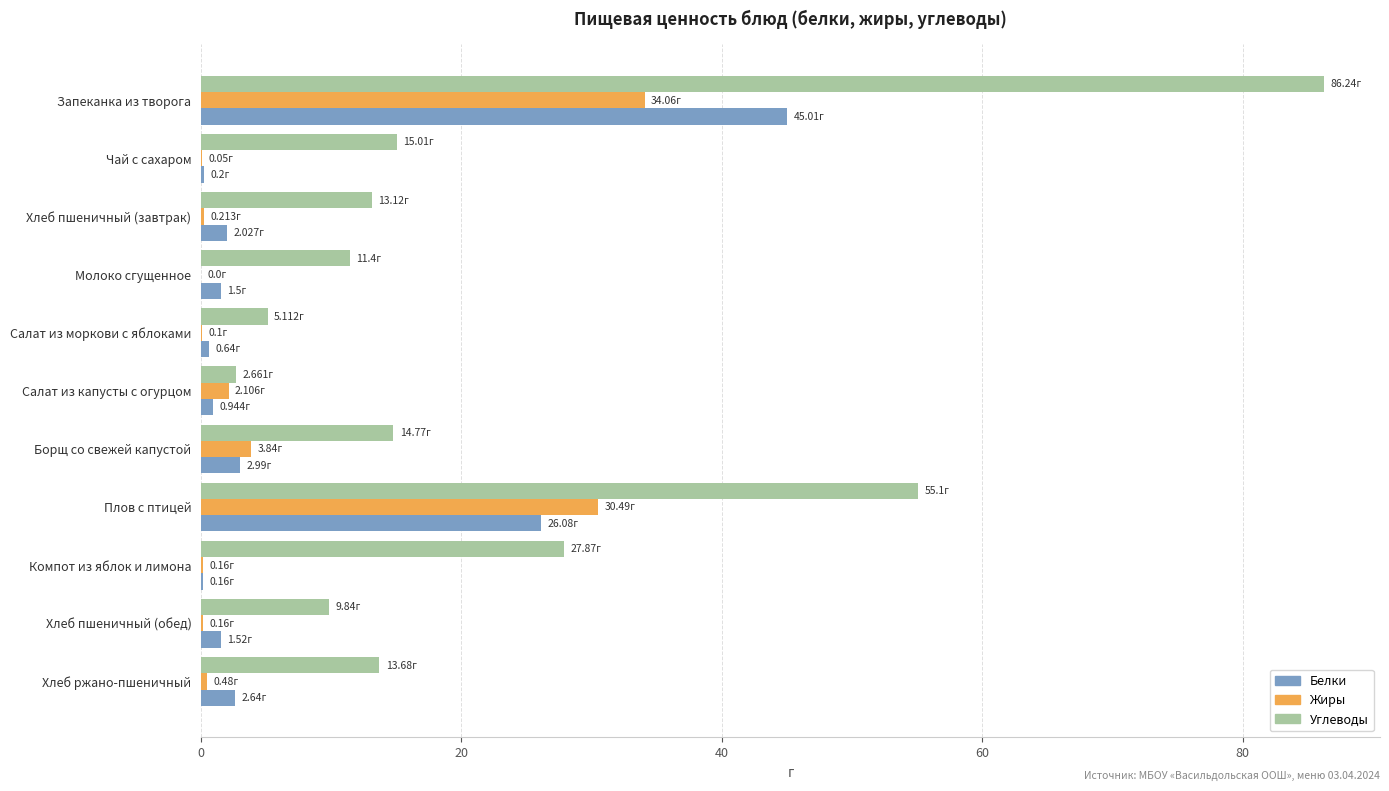

What is the sum of all Жиры values?

71.7